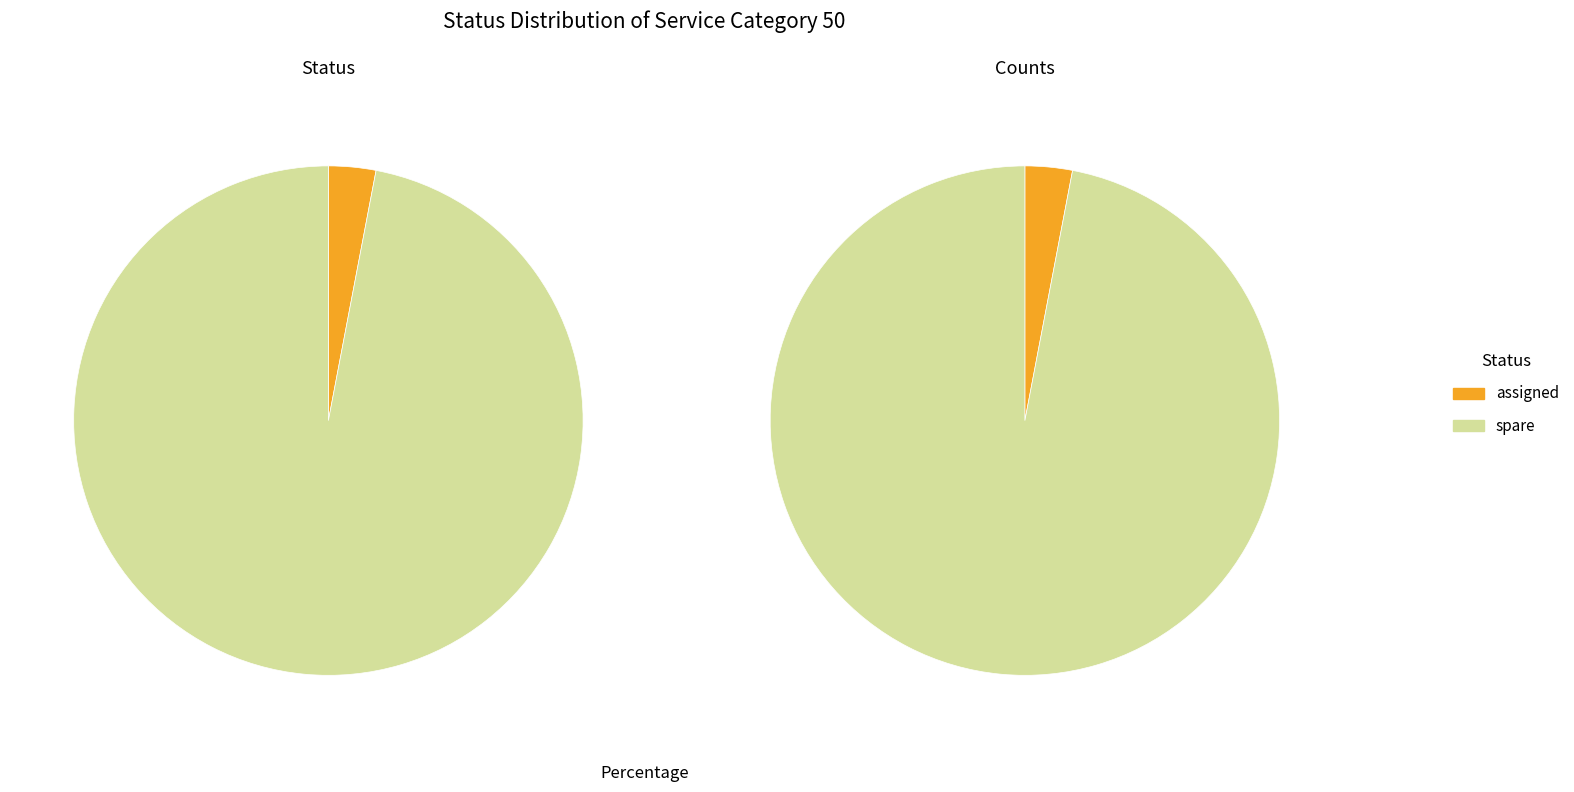

Combined, what portion of the pie is spare and assigned?

100.0%